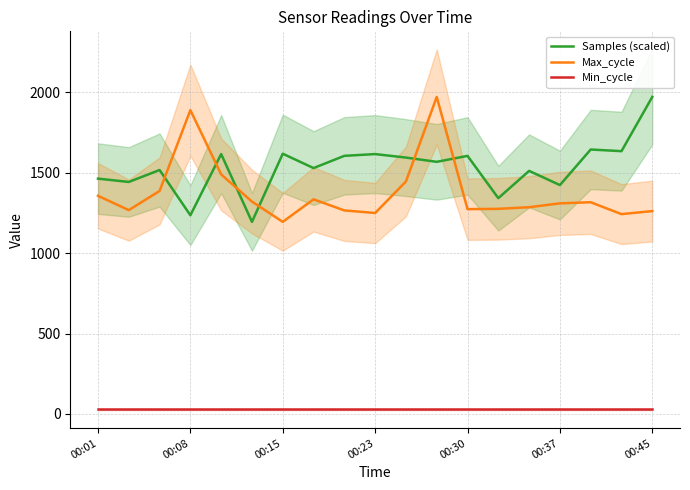

What is the maximum value shown in the chart?

1972.0